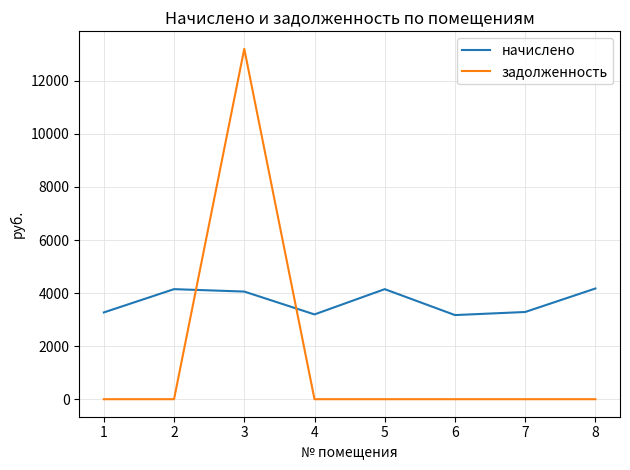

True or false: задолженность has a value of 0.0 at 7.

True